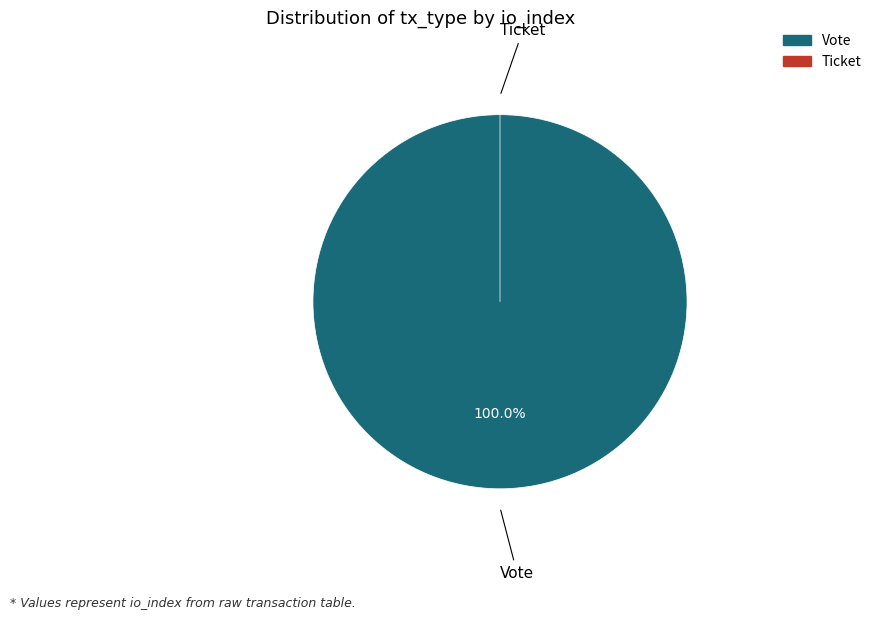

Count the number of slices in the pie.

2